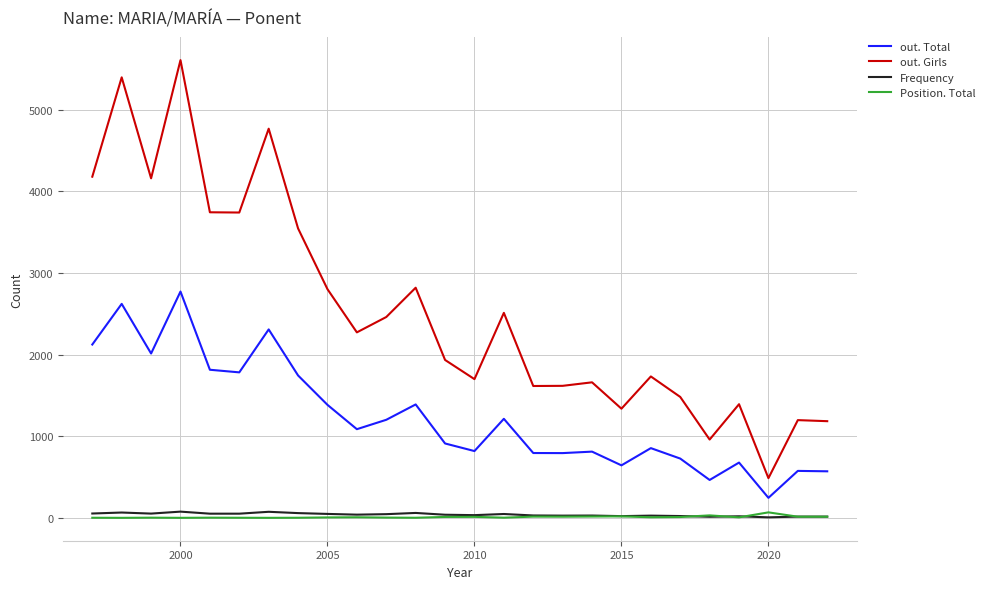

Which series has the largest total across all categories?

out. Girls